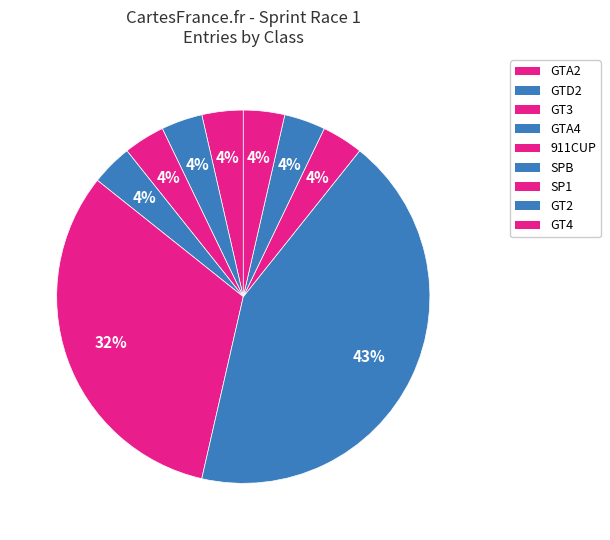

How many segments does this pie chart have?

9